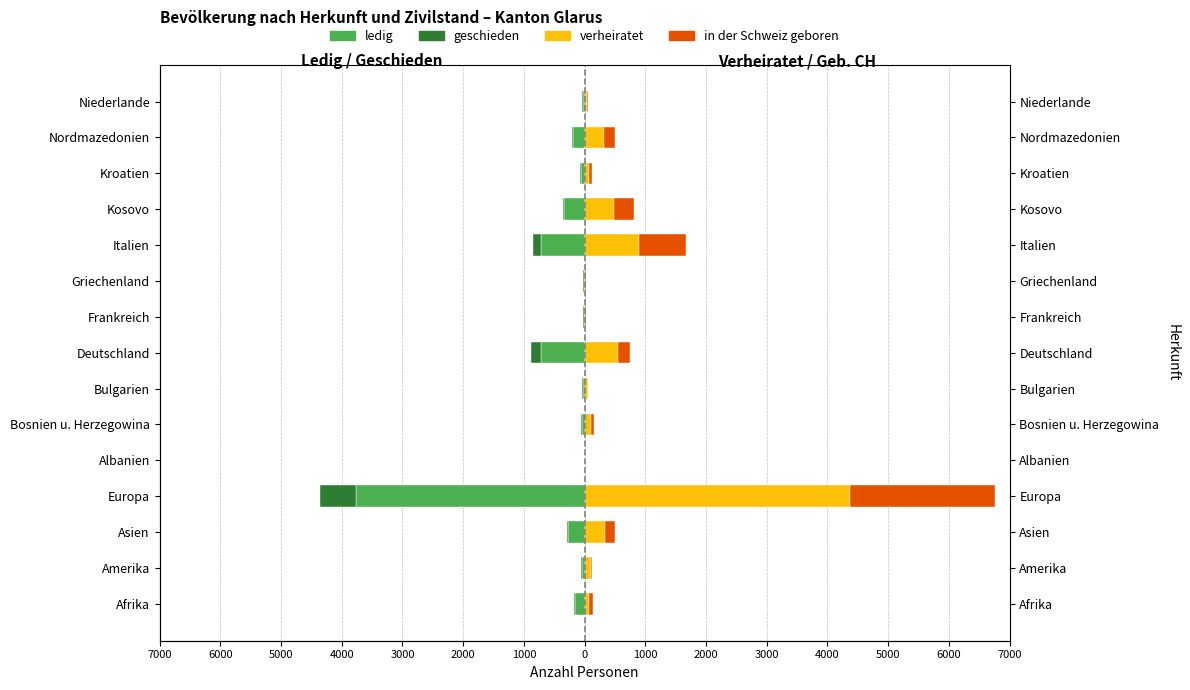

What is the difference between the maximum and minimum values in the verheiratet series?

4374